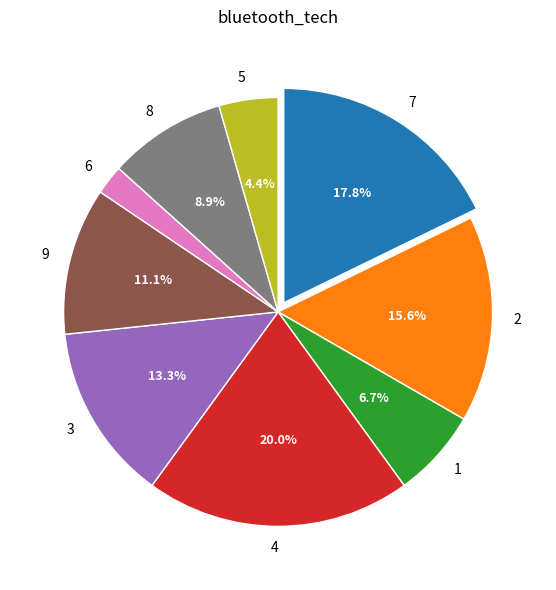

What percentage is NOT represented by 5?

95.6%